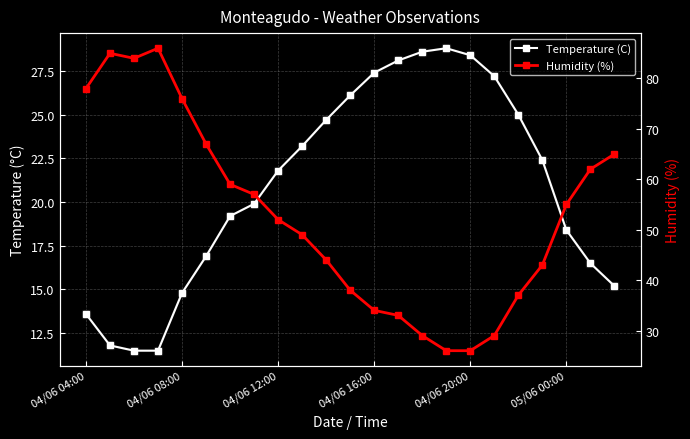

Does the chart have visible grid lines?

Yes